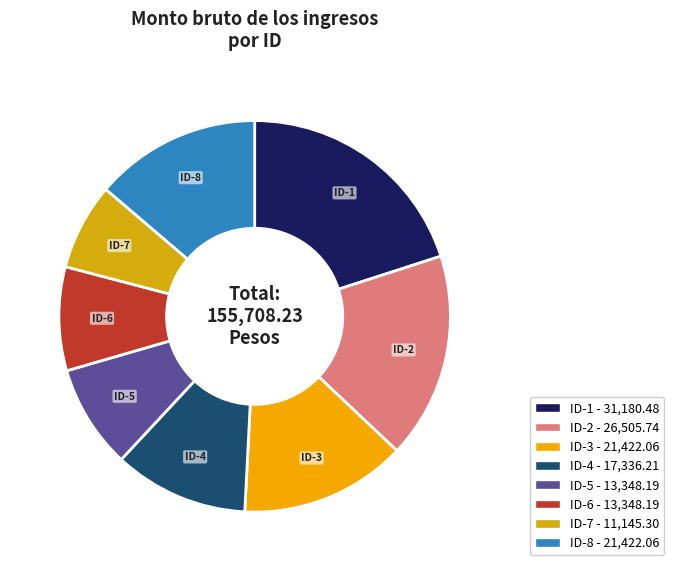

Which has a higher value, ID-4 or ID-1?

ID-1